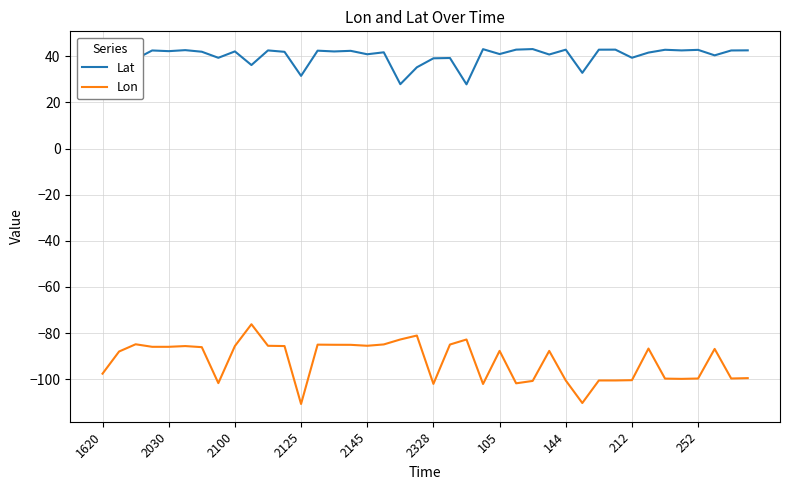

Which series has the largest range (max minus min)?

Lon